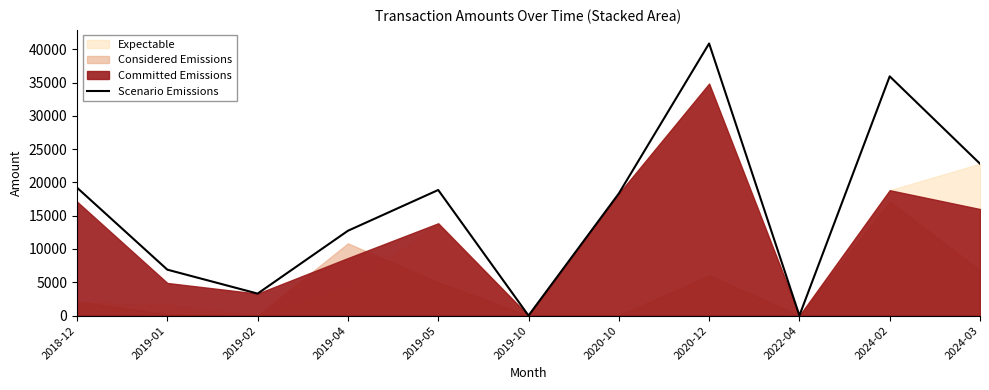

At which category does the data reach its first local valley?

2019-02